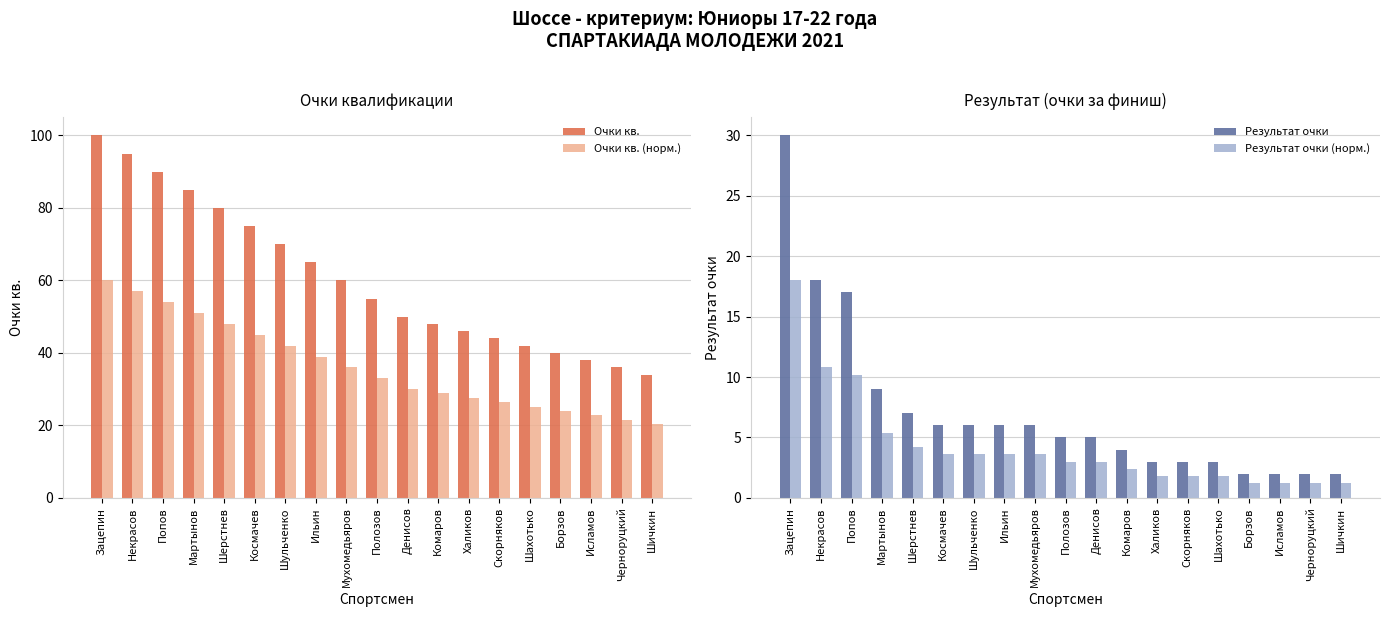

How many distinct data groups are displayed?

4